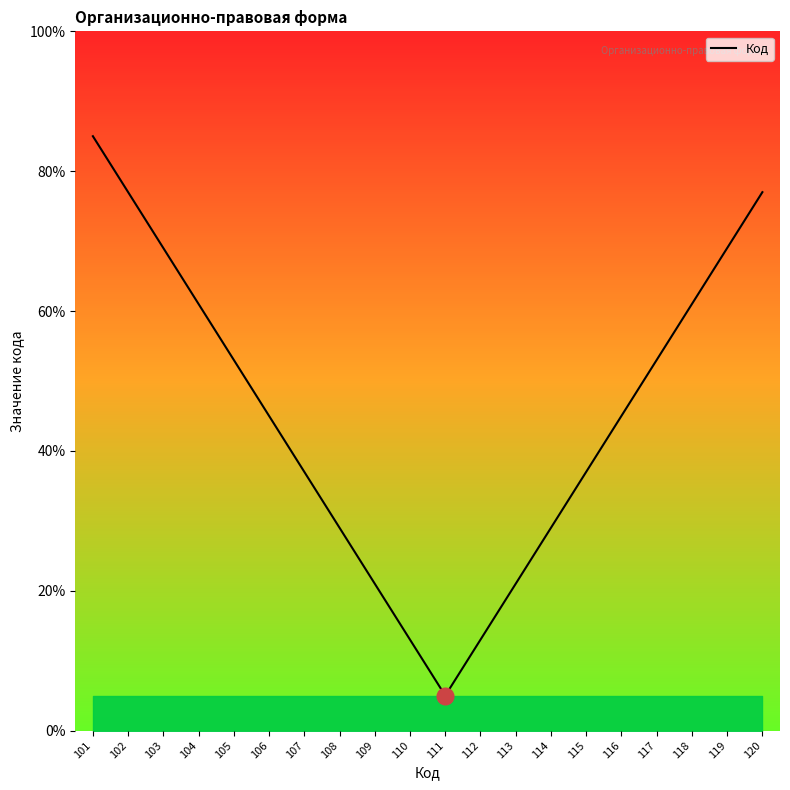

Which has a higher value, 119 or 109?

119